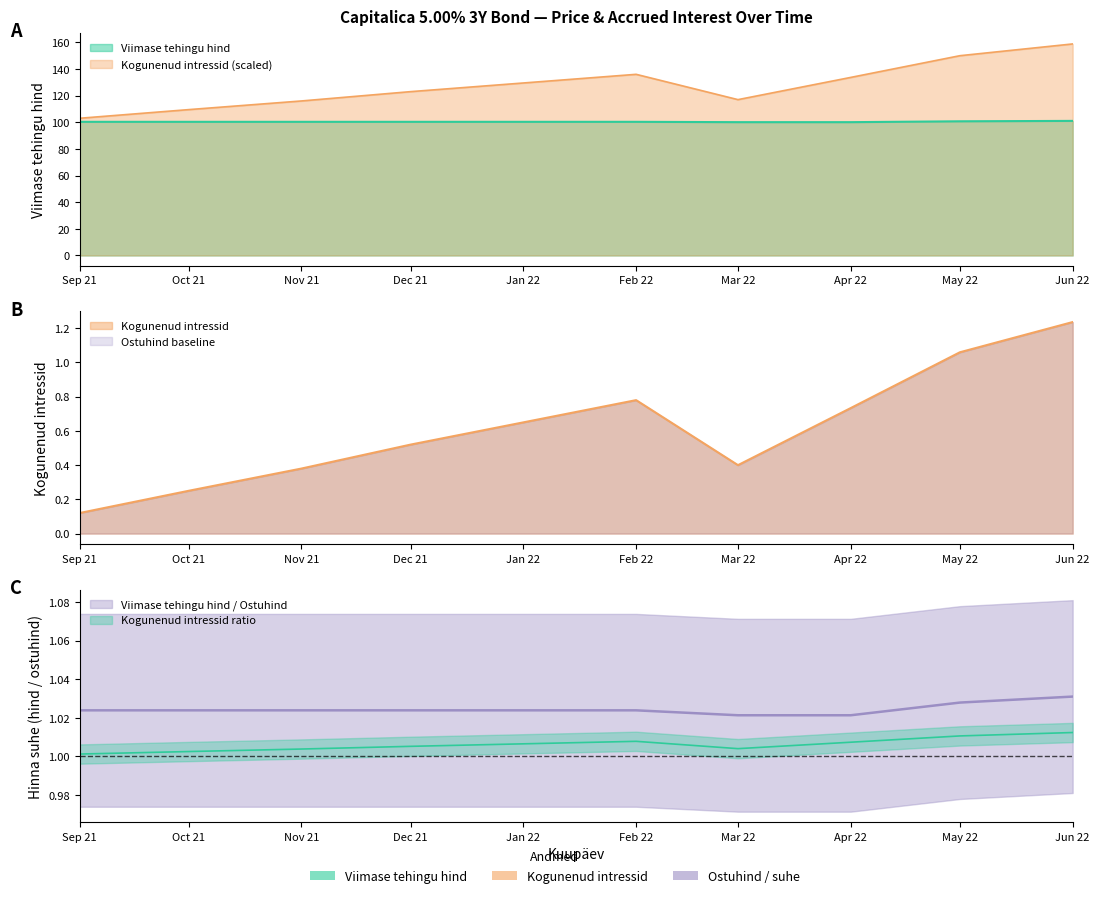

At which label is Kogunenud intressid closest to 130?

Jan 22